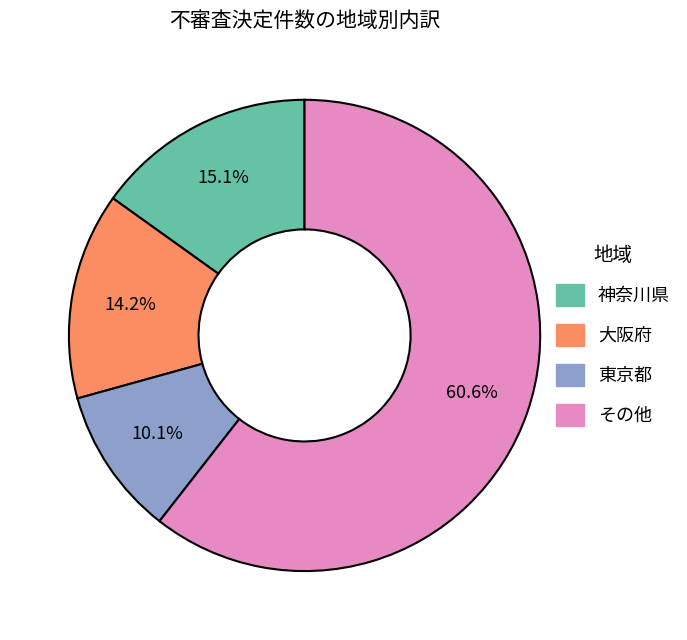

Is there any slice that represents more than half of the pie?

Yes